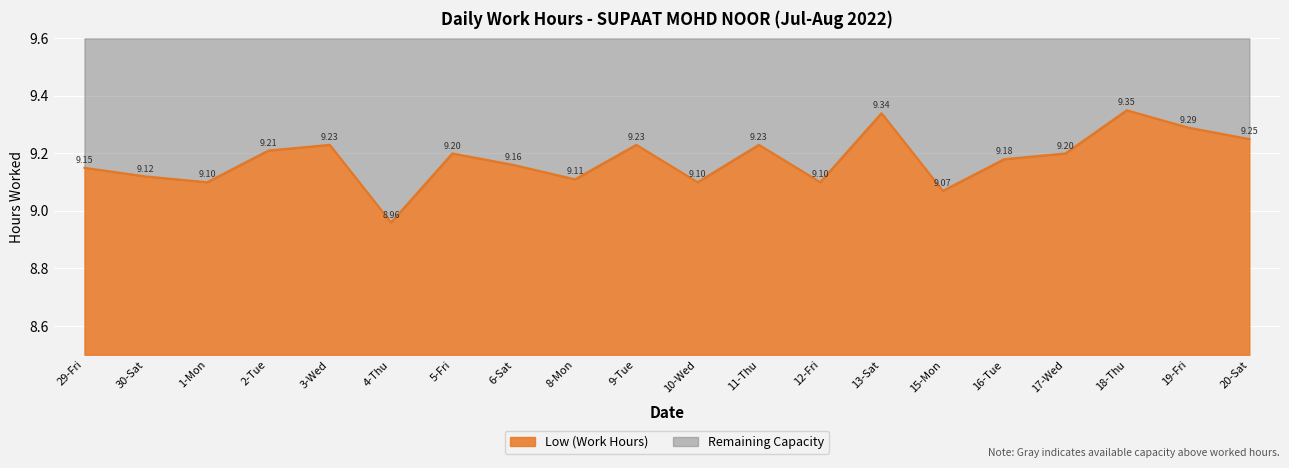

What is the difference between the values at 12-Fri and 20-Sat?

0.2